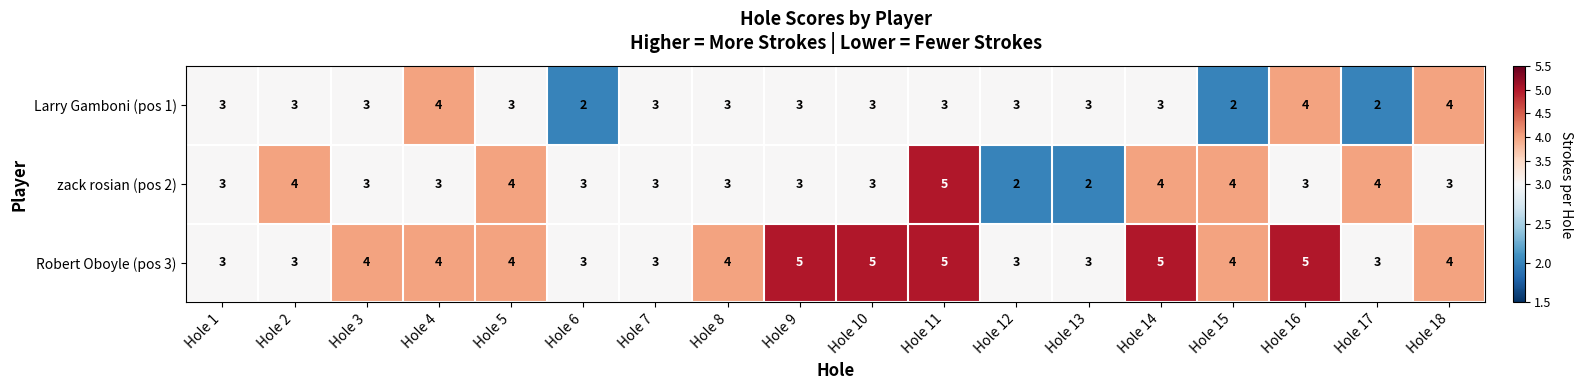

Count the number of categories in the chart.

18